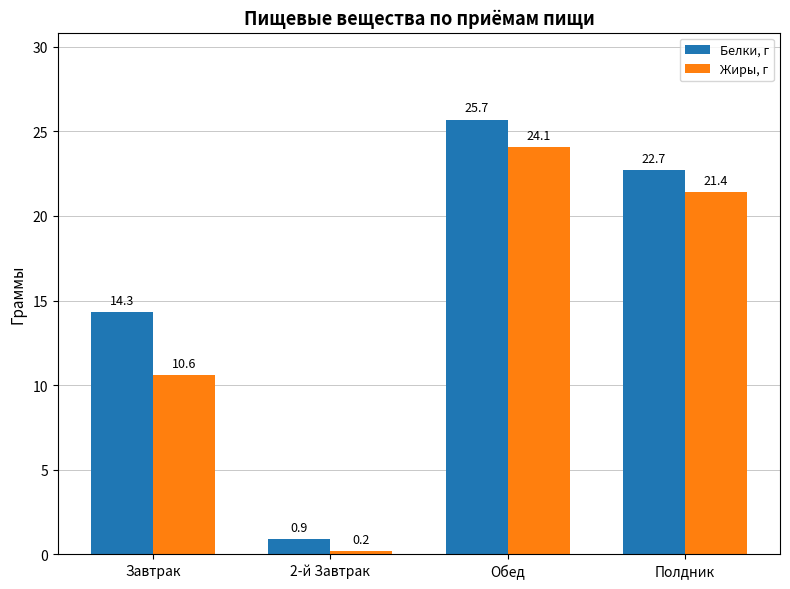

Reading left to right, transcribe all the data shown in this chart.

Белки, г: 14.3	0.9	25.7	22.7
Жиры, г: 10.6	0.2	24.1	21.4